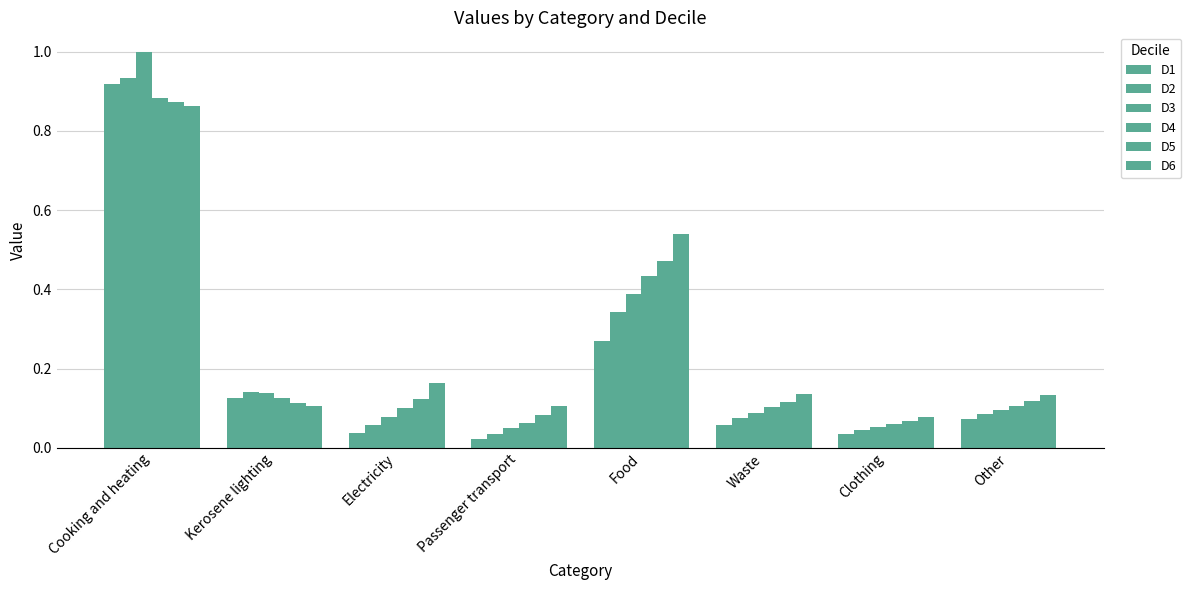

What is the difference between the maximum and minimum values in the D5 series?

0.8